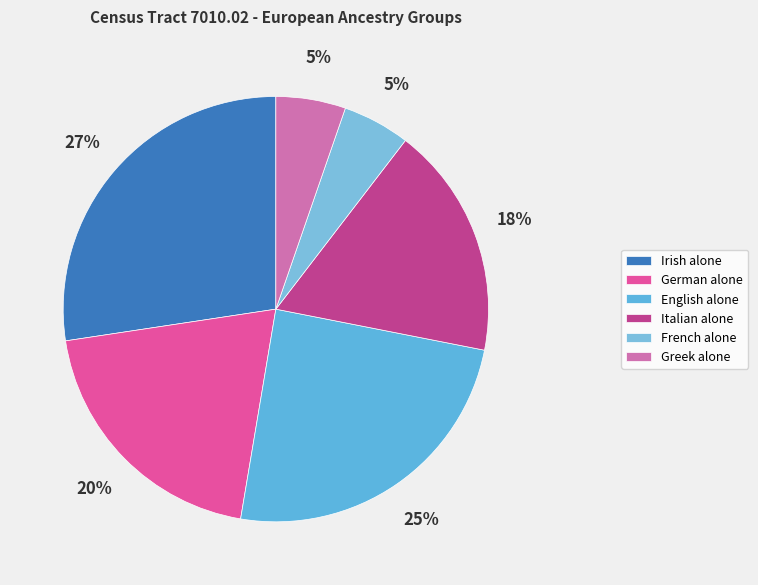

True or false: French alone accounts for 5% of the total.

True